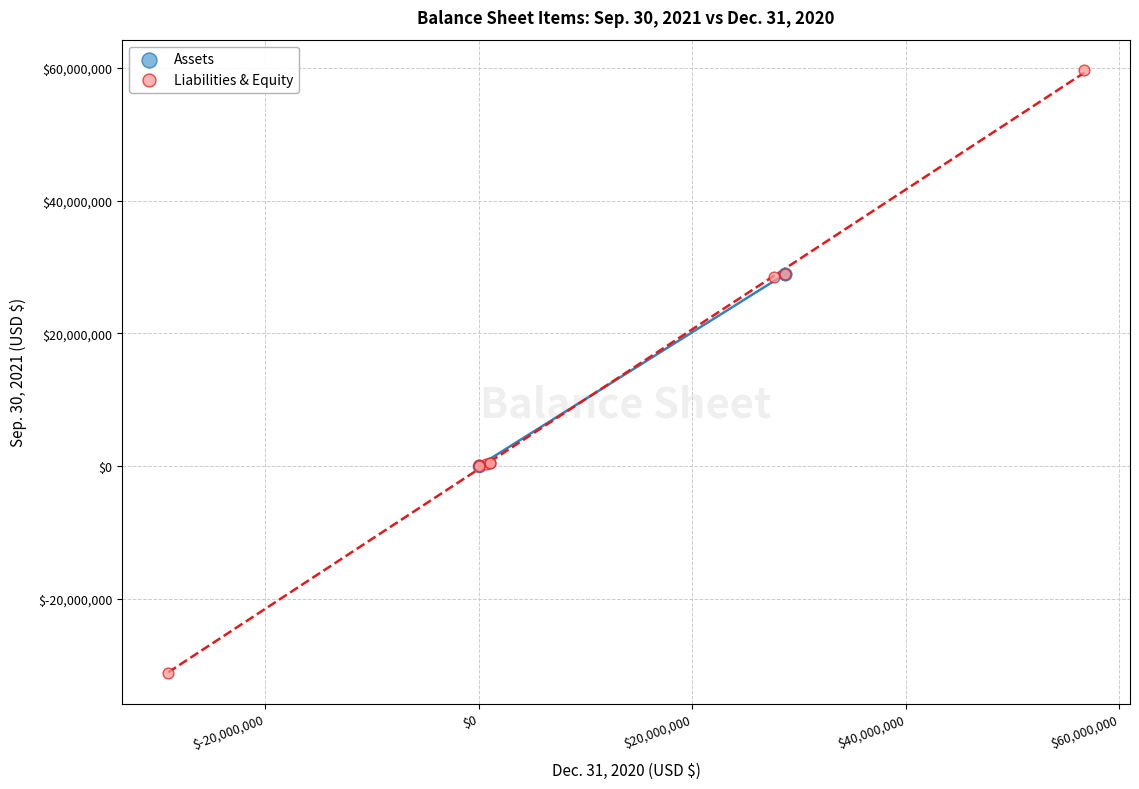

Which series has the widest spread of Y values?

Liabilities & Equity